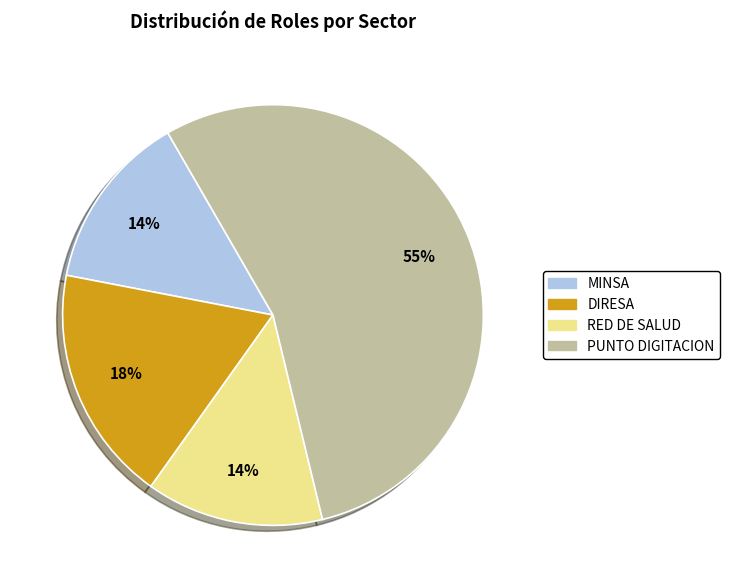

Is the sum of MINSA and RED DE SALUD greater than half?

No